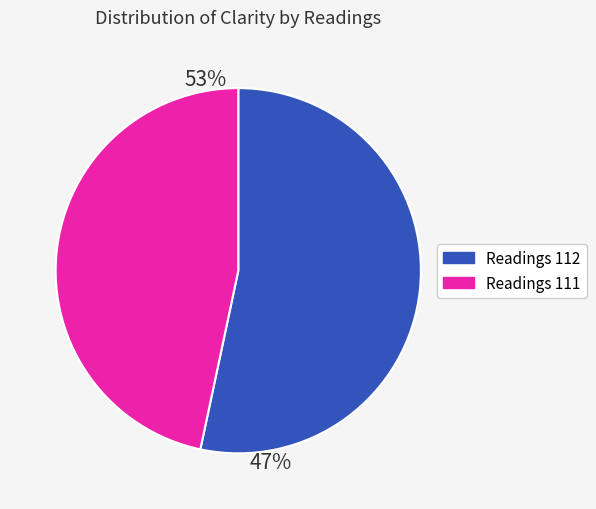

Does 37 account for over 50% of the chart?

No